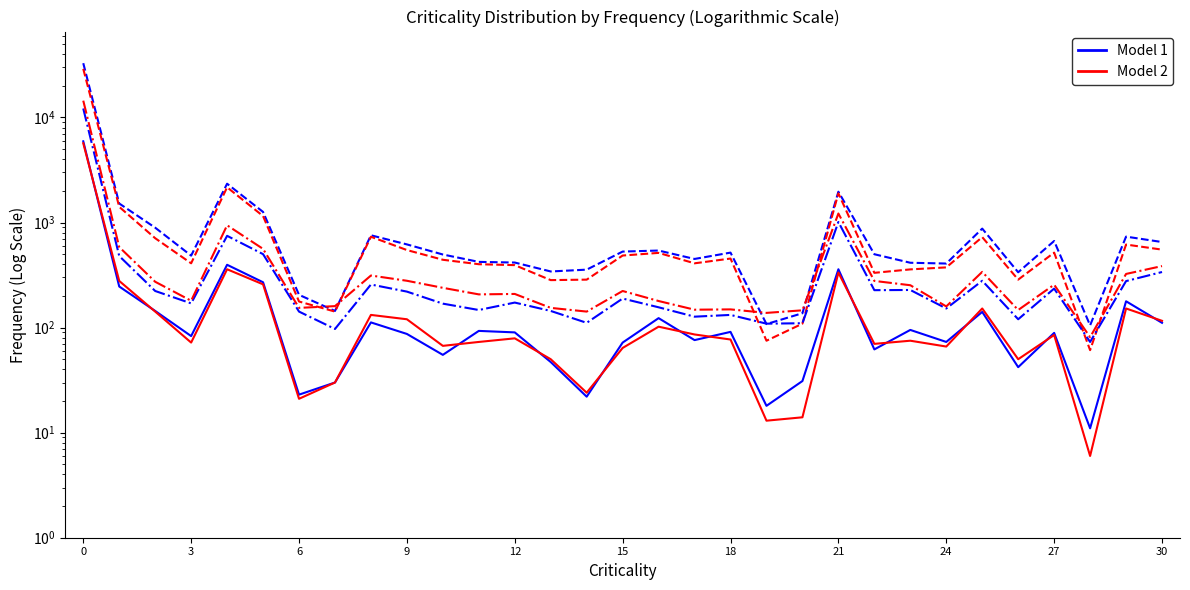

What is the difference between the maximum and second lowest values in the Model 2 series?

5667